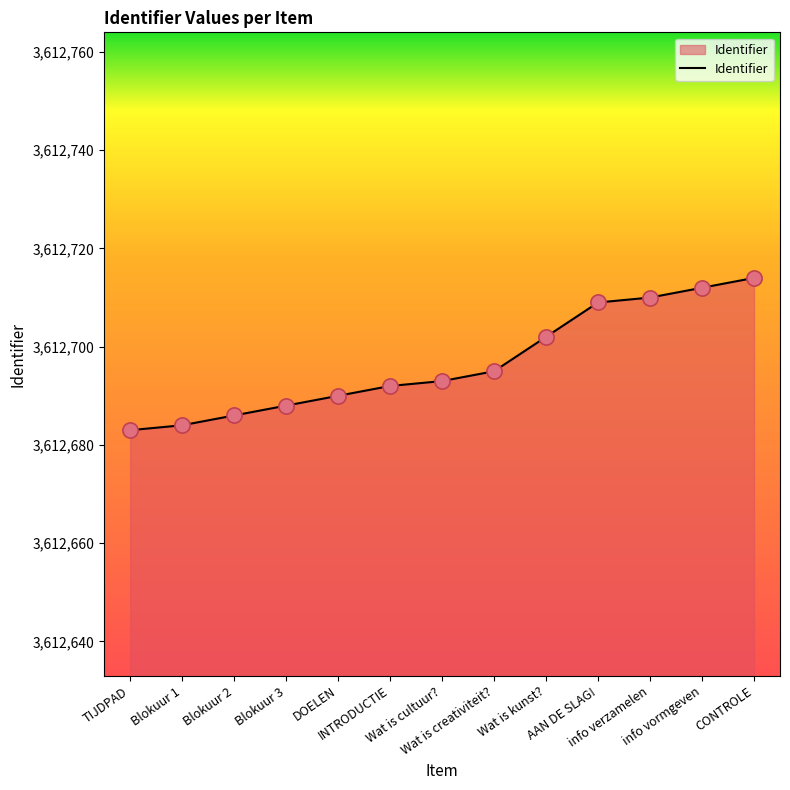

What is the ratio of the value at Blokuur 2 to the value at info verzamelen?

1.0